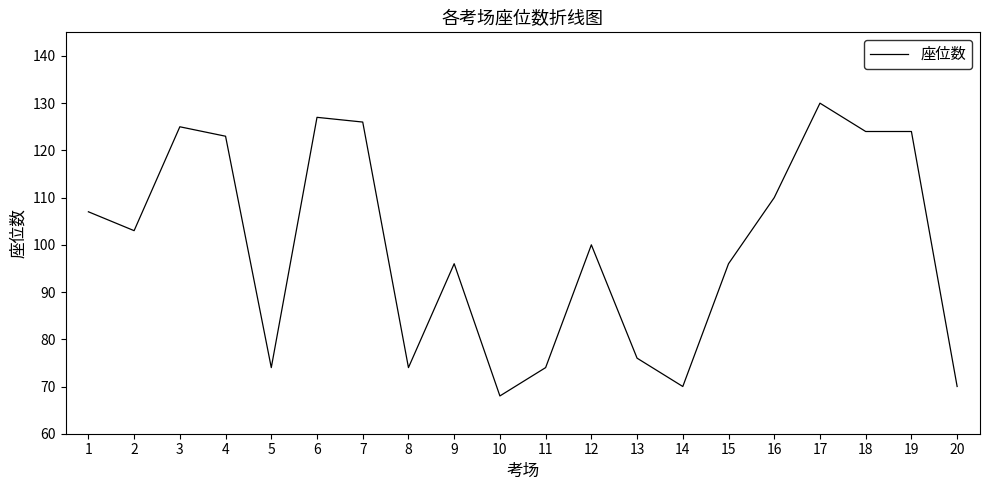

Which category has the lowest value across all series?

10